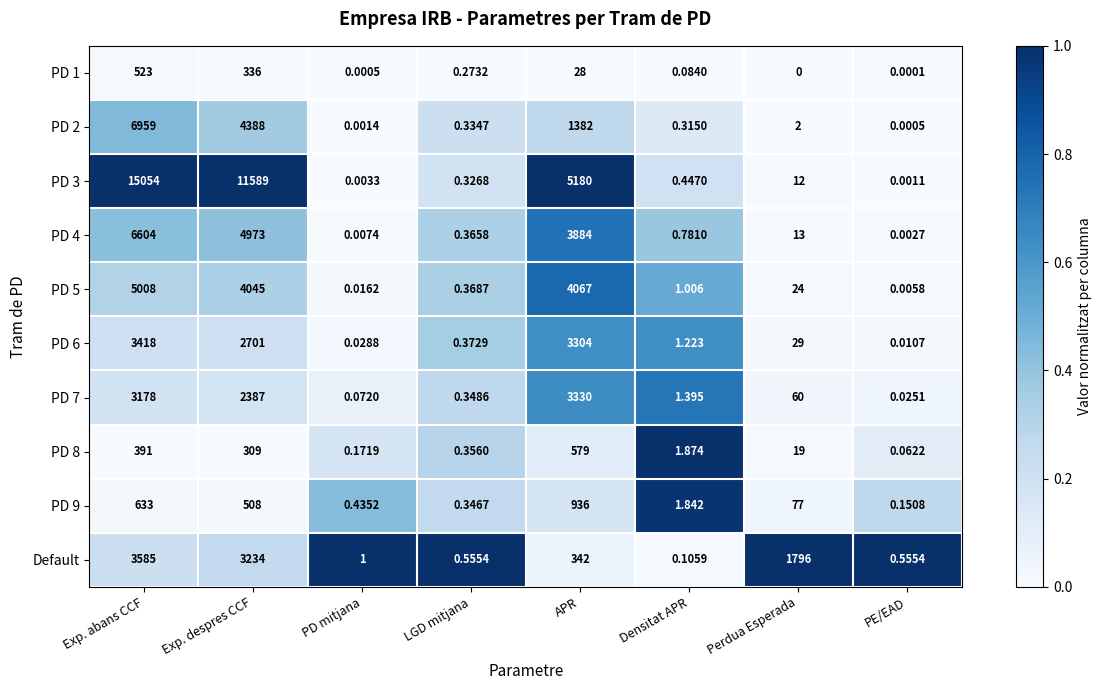

At which label does PD 5 reach its peak?

Exp. abans CCF